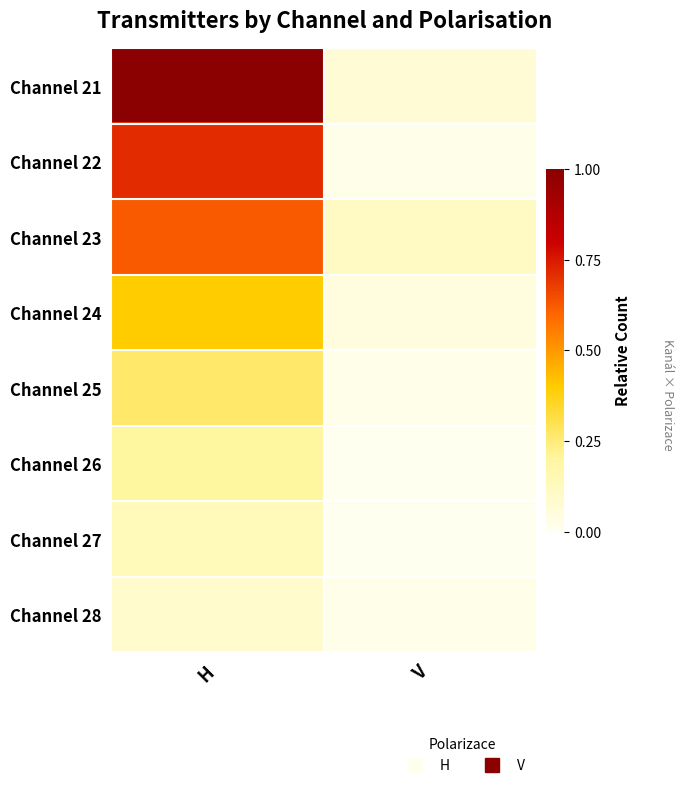

Count the number of data series in this chart.

8